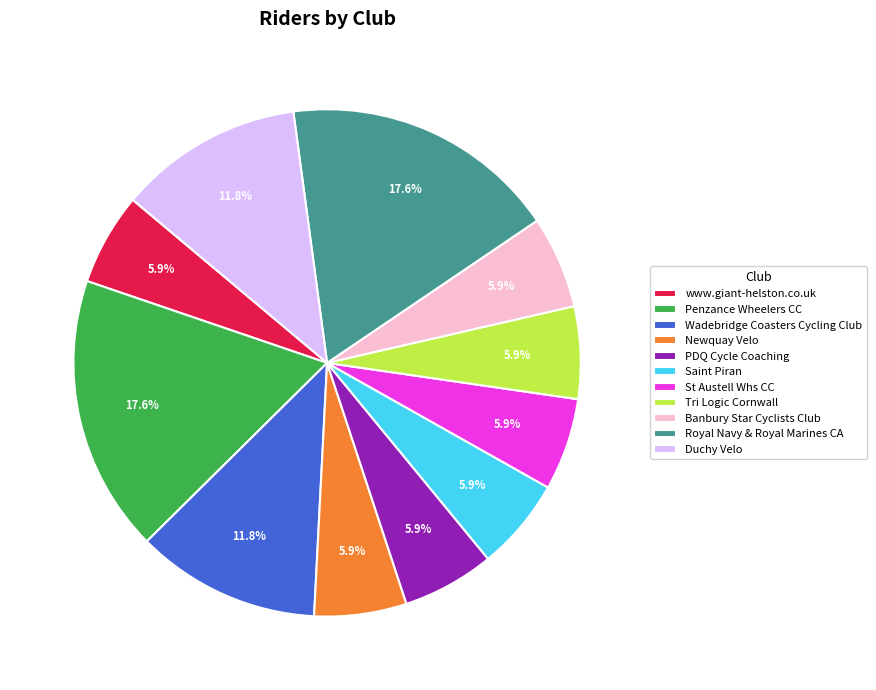

Do Newquay Velo and Tri Logic Cornwall together represent more than half of the pie?

No